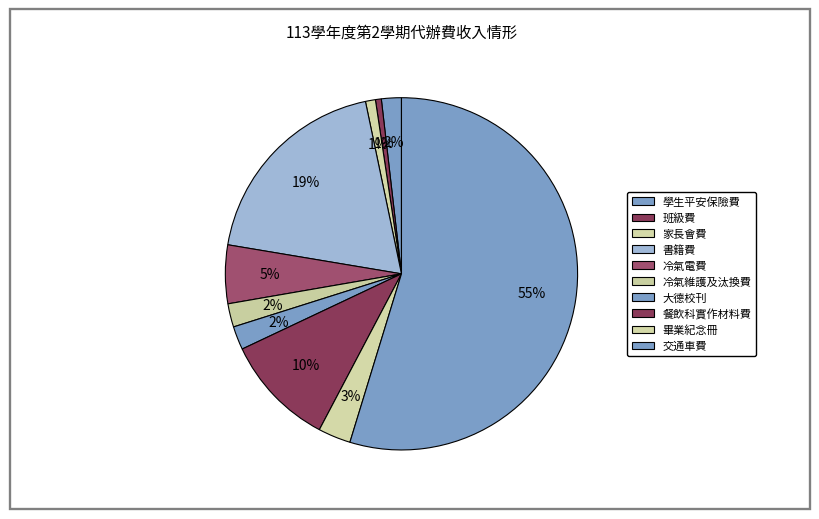

How many segments does this pie chart have?

10